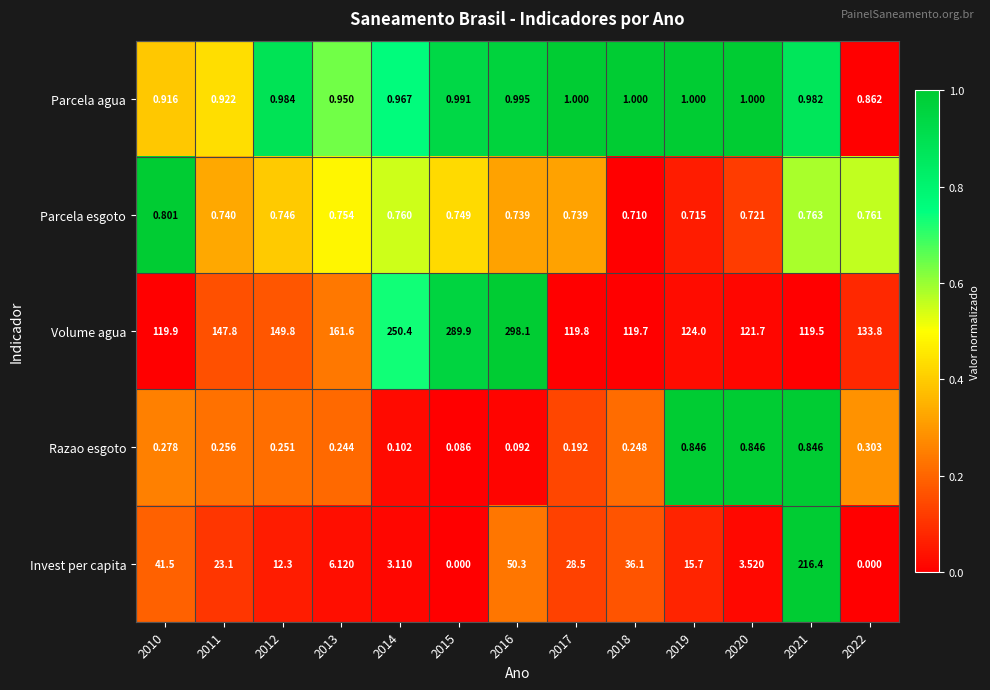

What is the total value across all series at 2020?

127.8